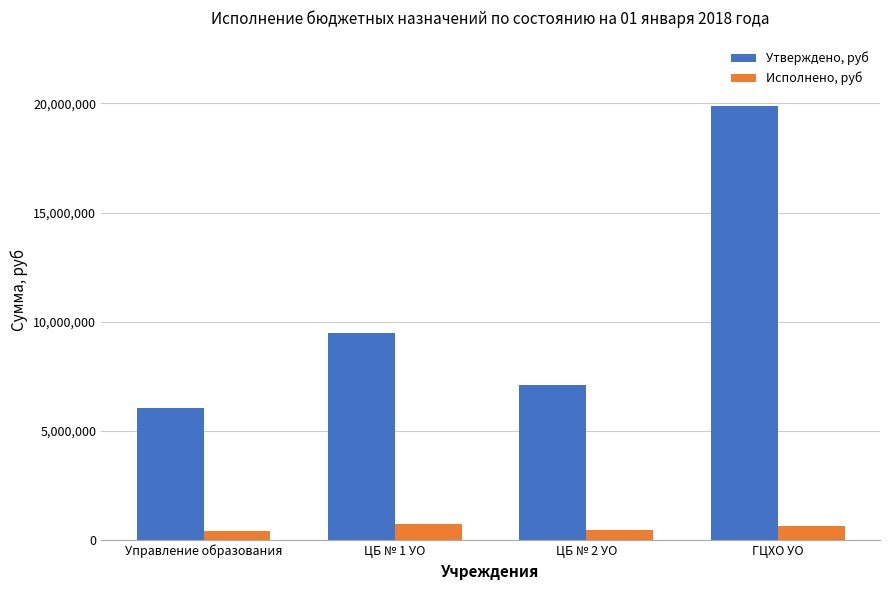

How many values in the Исполнено, руб series exceed 657035?

2